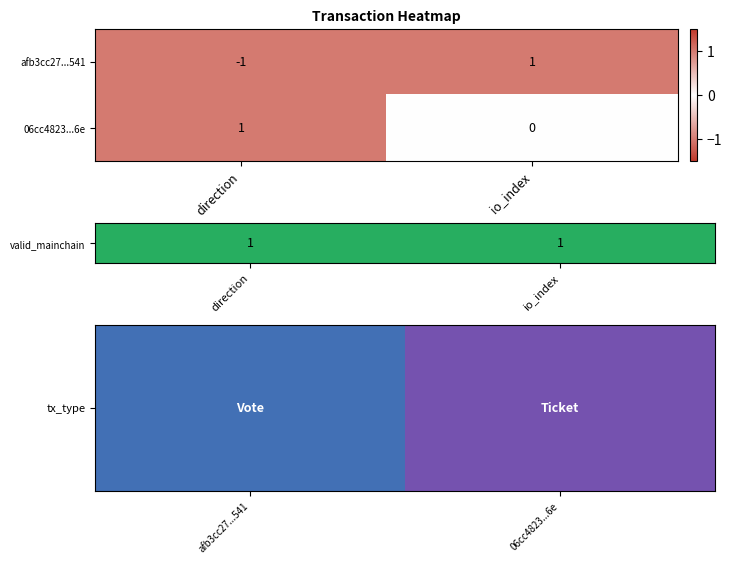

Which series changed the most between direction and io_index?

afb3cc27...541